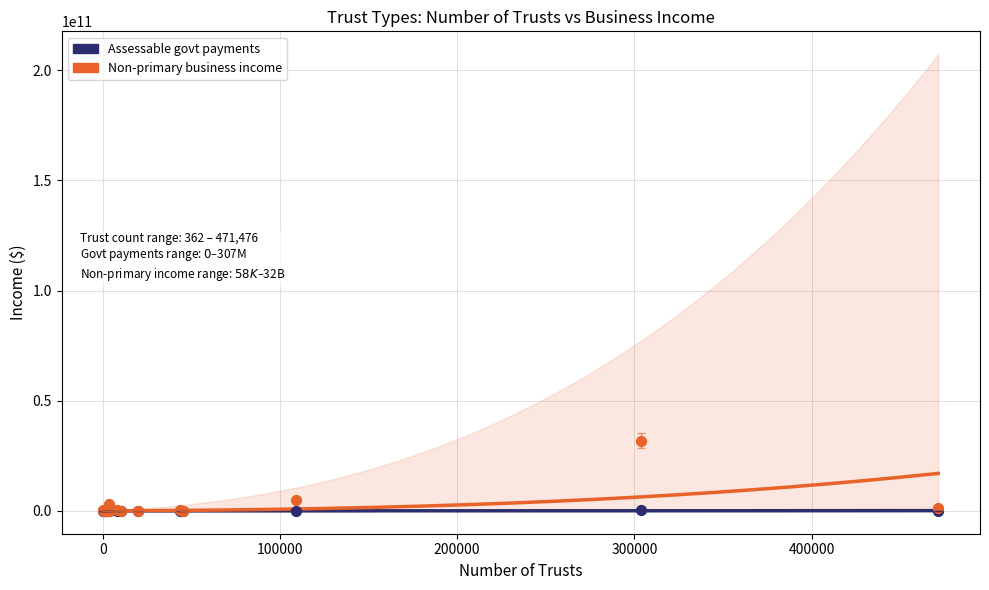

Which series has the largest Y range (max minus min)?

Non-primary business income